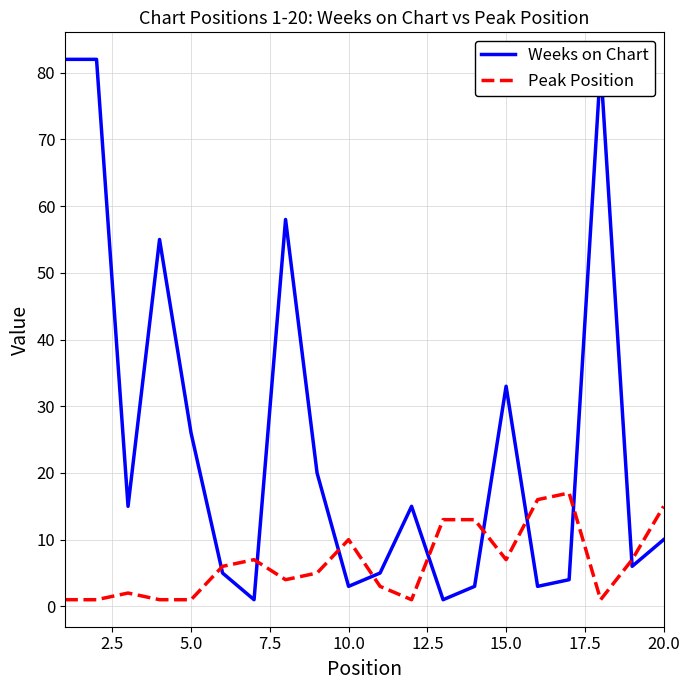

Which series has the largest total across all categories?

Weeks on Chart